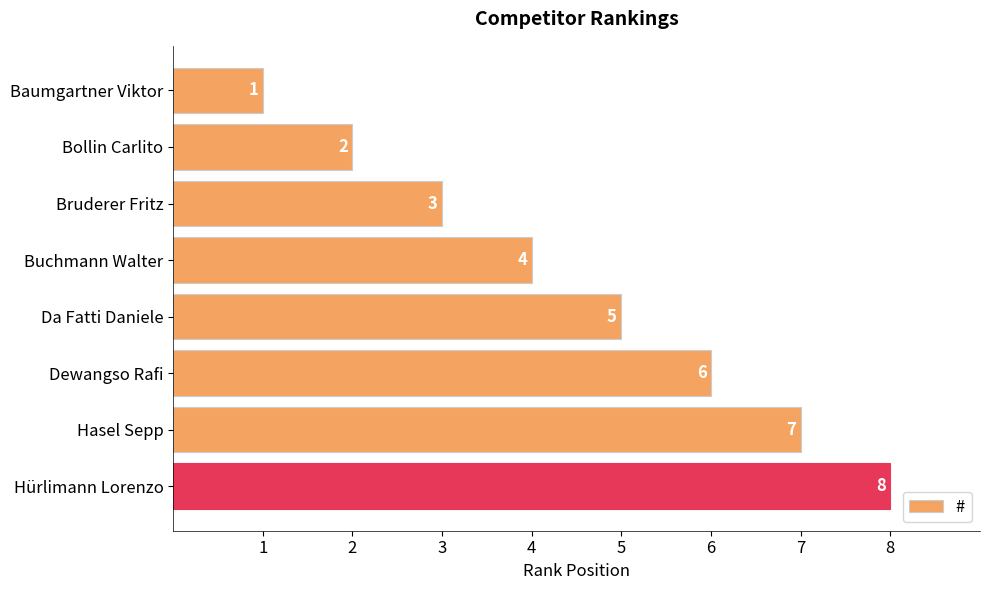

Rank the categories by value from lowest to highest.

Baumgartner Viktor, Bollin Carlito, Bruderer Fritz, Buchmann Walter, Da Fatti Daniele, Dewangso Rafi, Hasel Sepp, Hürlimann Lorenzo